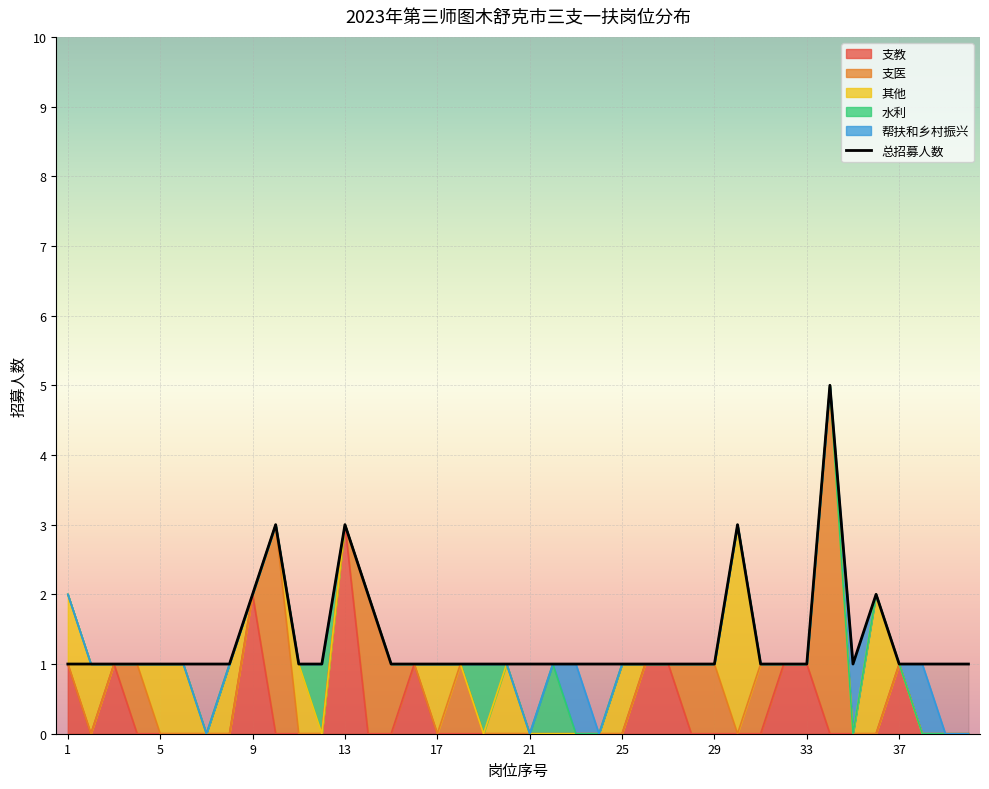

True or false: 水利 has a value of 1 at 2.

False